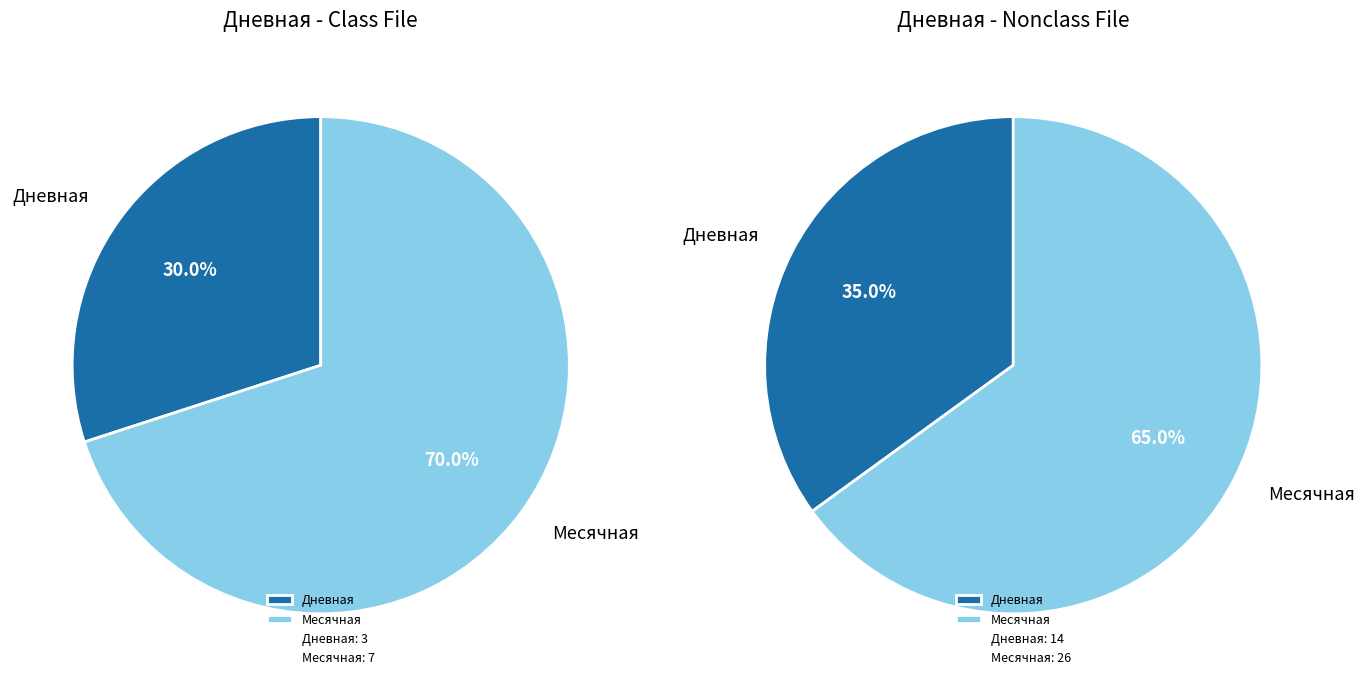

Which series has the widest spread of values?

Месячная